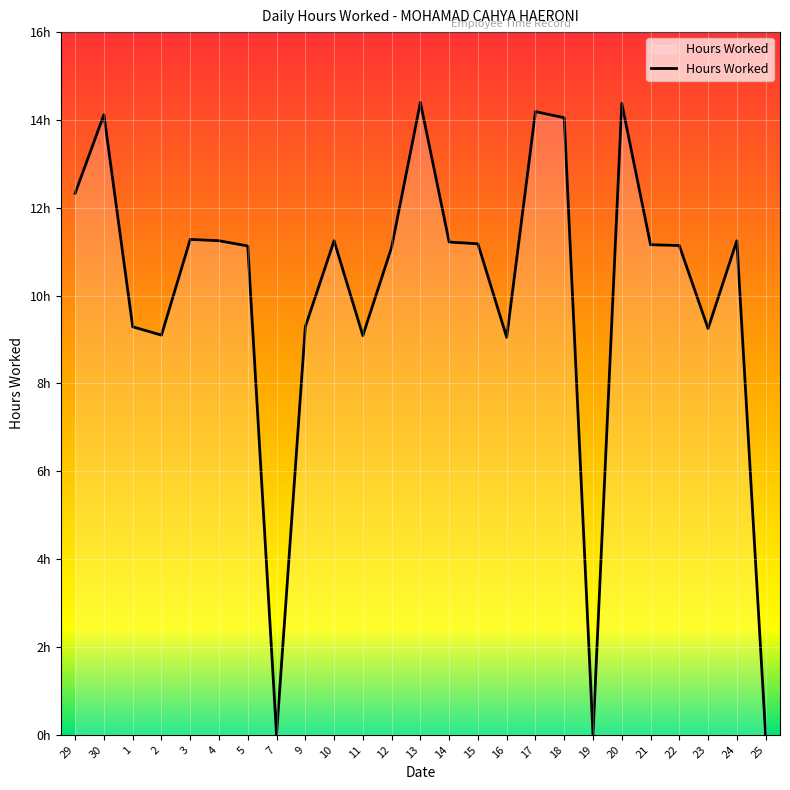

Does the chart have visible grid lines?

Yes